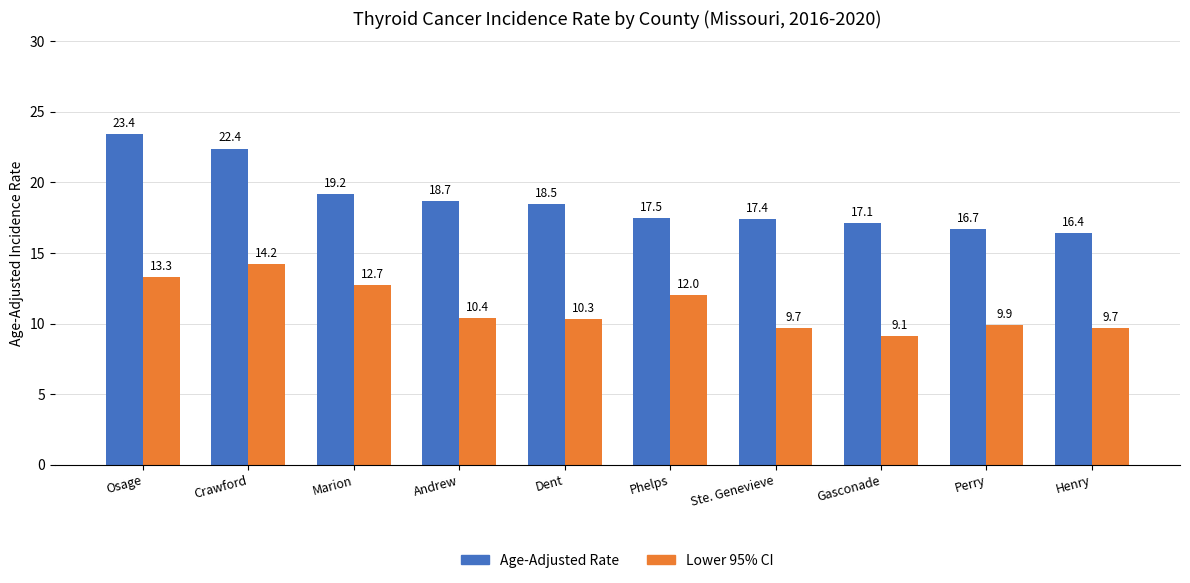

How many values in the Age-Adjusted Rate series exceed 18?

5